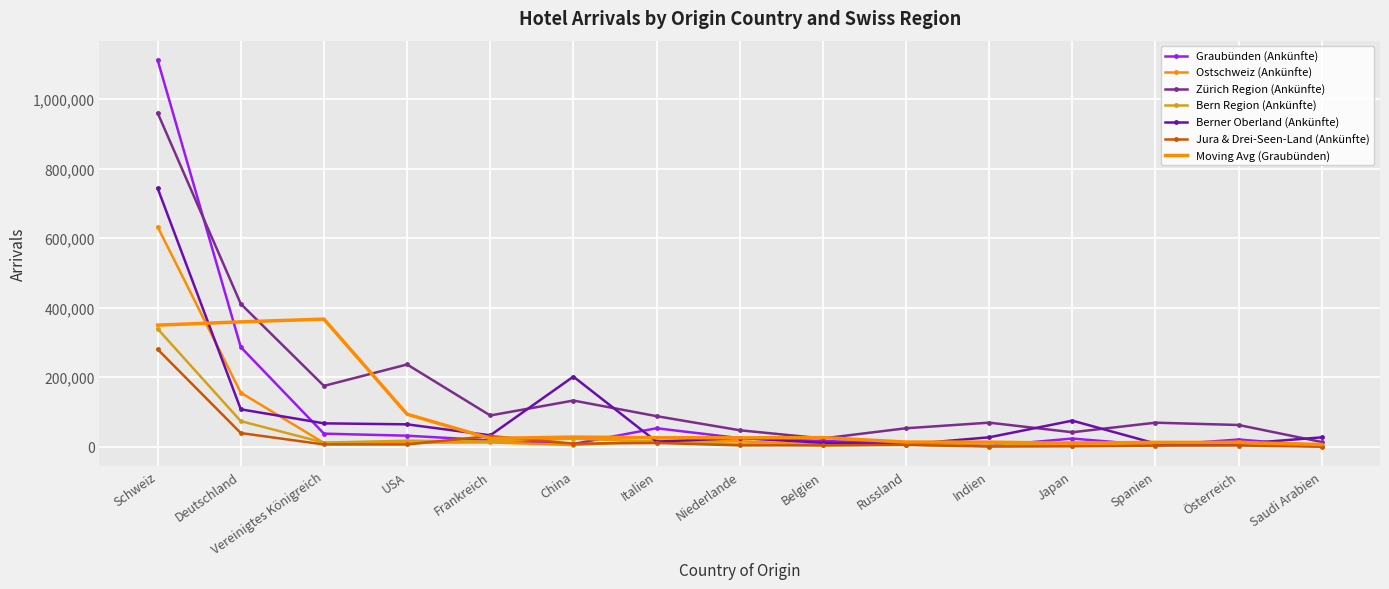

Where is Graubünden (Ankünfte) nearest to the value 557218?

Deutschland